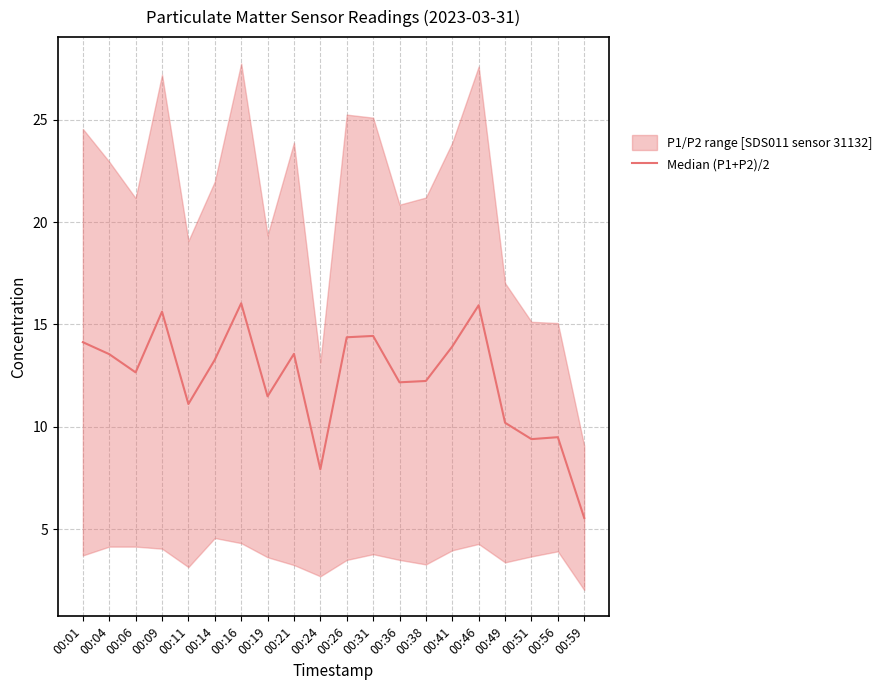

At which category does the chart reach its minimum across all series?

00:59